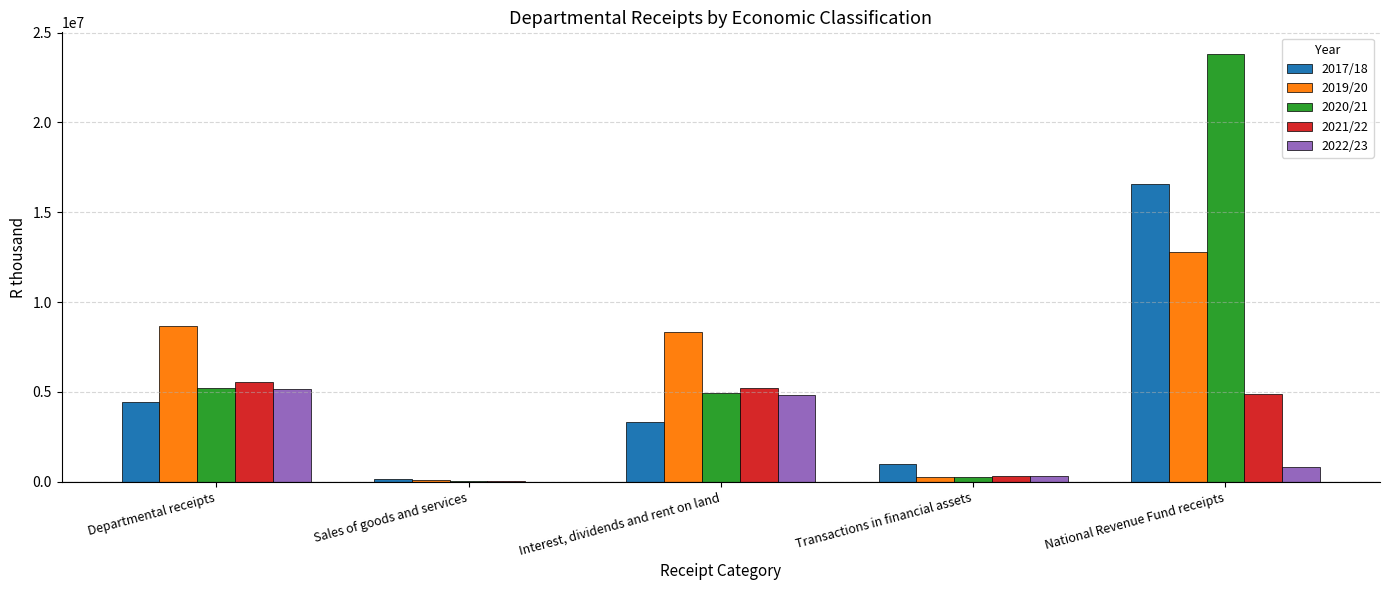

Which category has the highest value in the 2020/21 series?

National Revenue Fund receipts